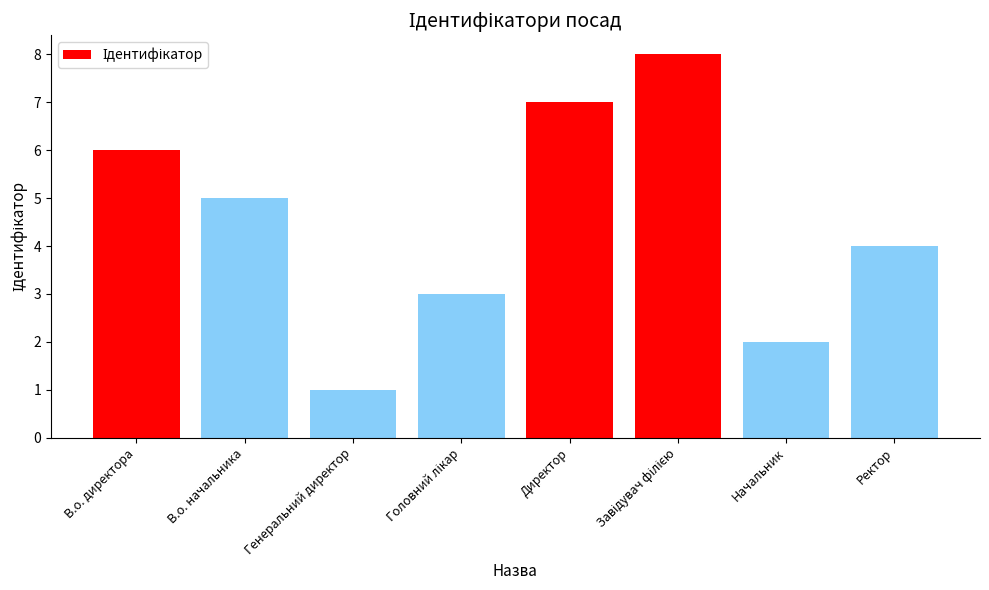

What is the difference between the maximum and second lowest values?

6